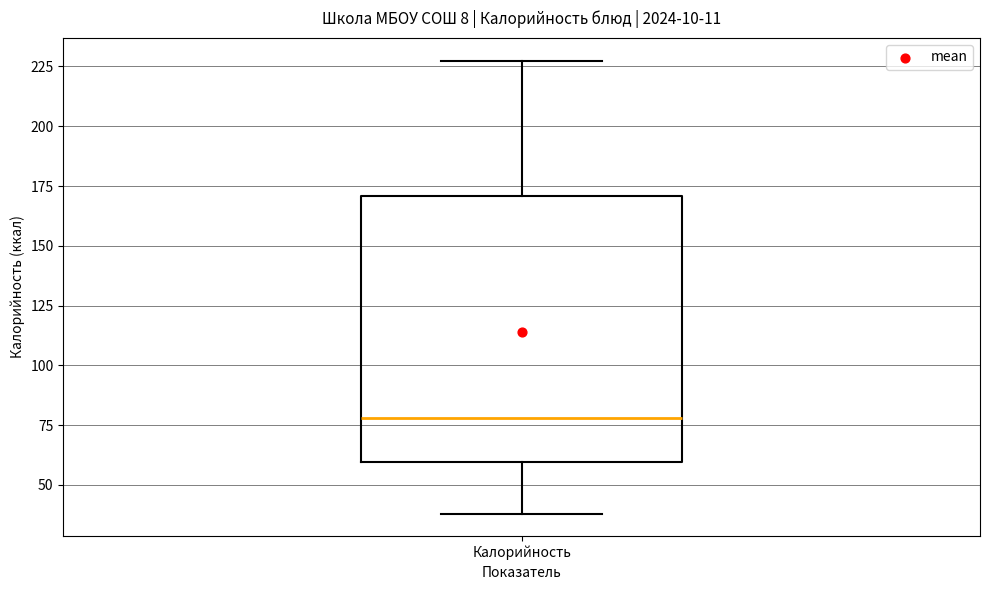

Transcribe this box plot: give where the median line is, the range the box spans, and where the two whiskers end, as read against the y-axis. The values are not printed on the chart, so give them approximately, as read against the axis.

median 80, box 60 to 170, whiskers 40 to 225